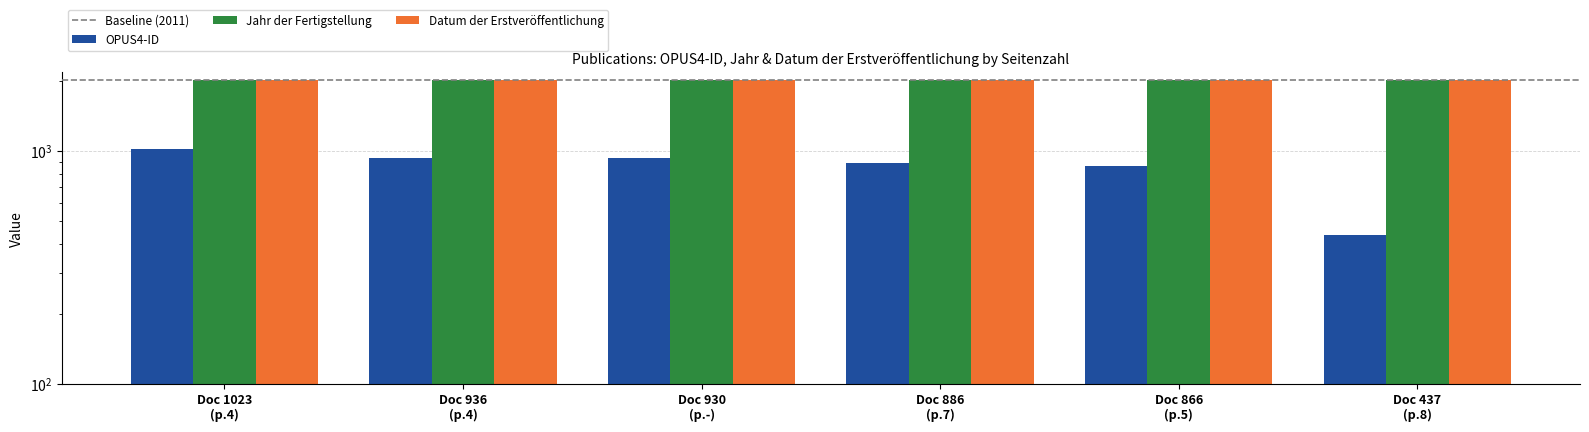

What are all the series names shown in the legend?

OPUS4-ID, Jahr der Fertigstellung, Datum der Erstveröffentlichung